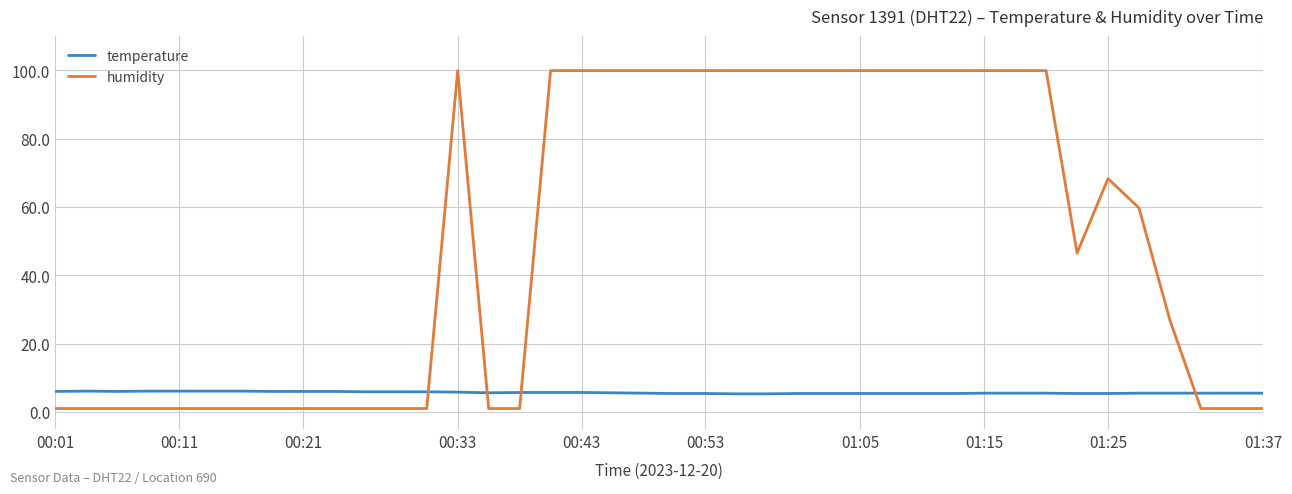

True or false: humidity and temperature cross at least once.

True